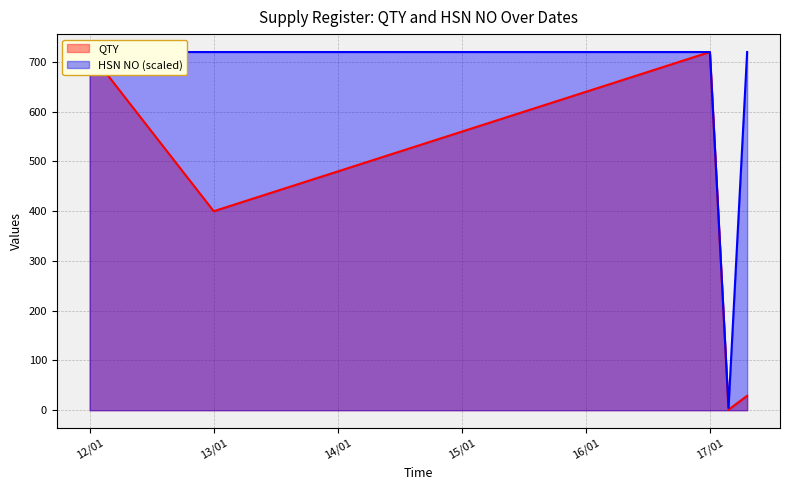

Read the HSN NO value at 13/01.

720.0